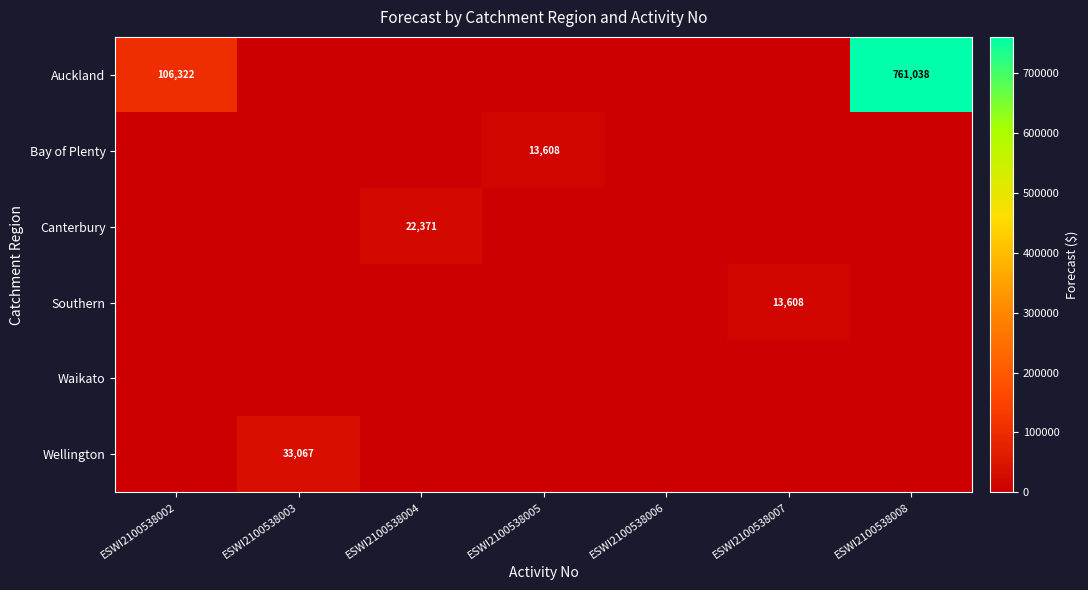

Which category has the highest value in the Bay of Plenty series?

ESWI2100538005